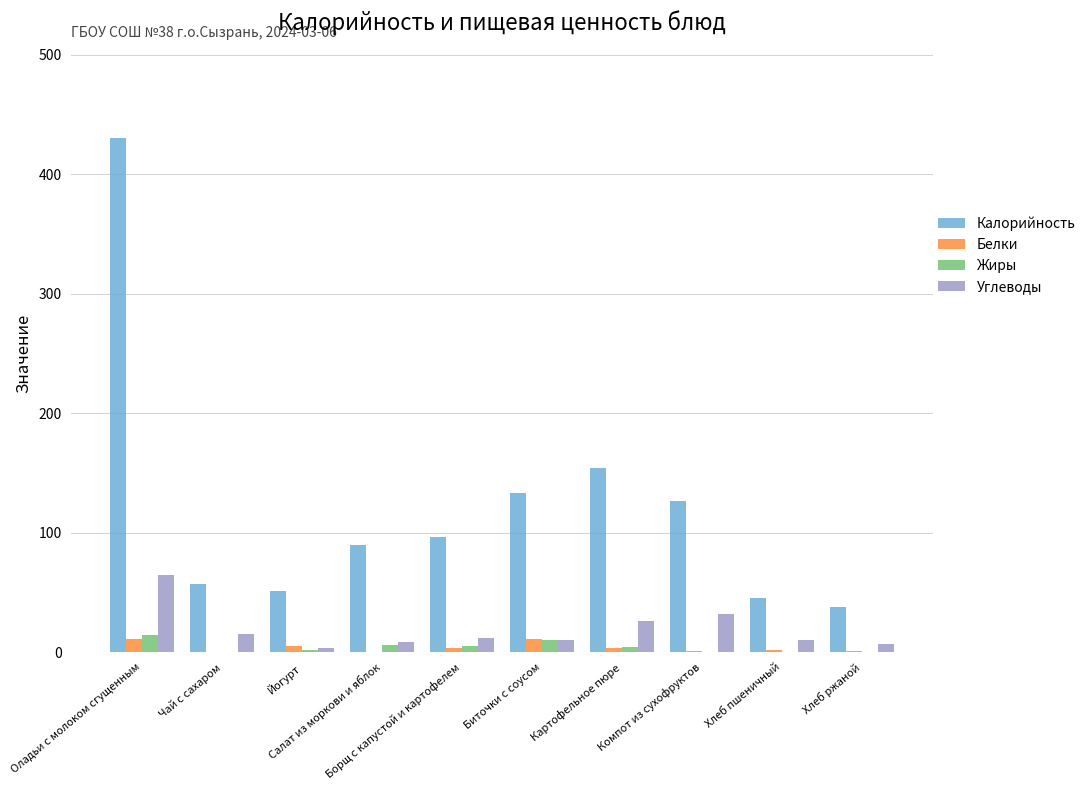

Which series has the largest total across all categories?

Калорийность